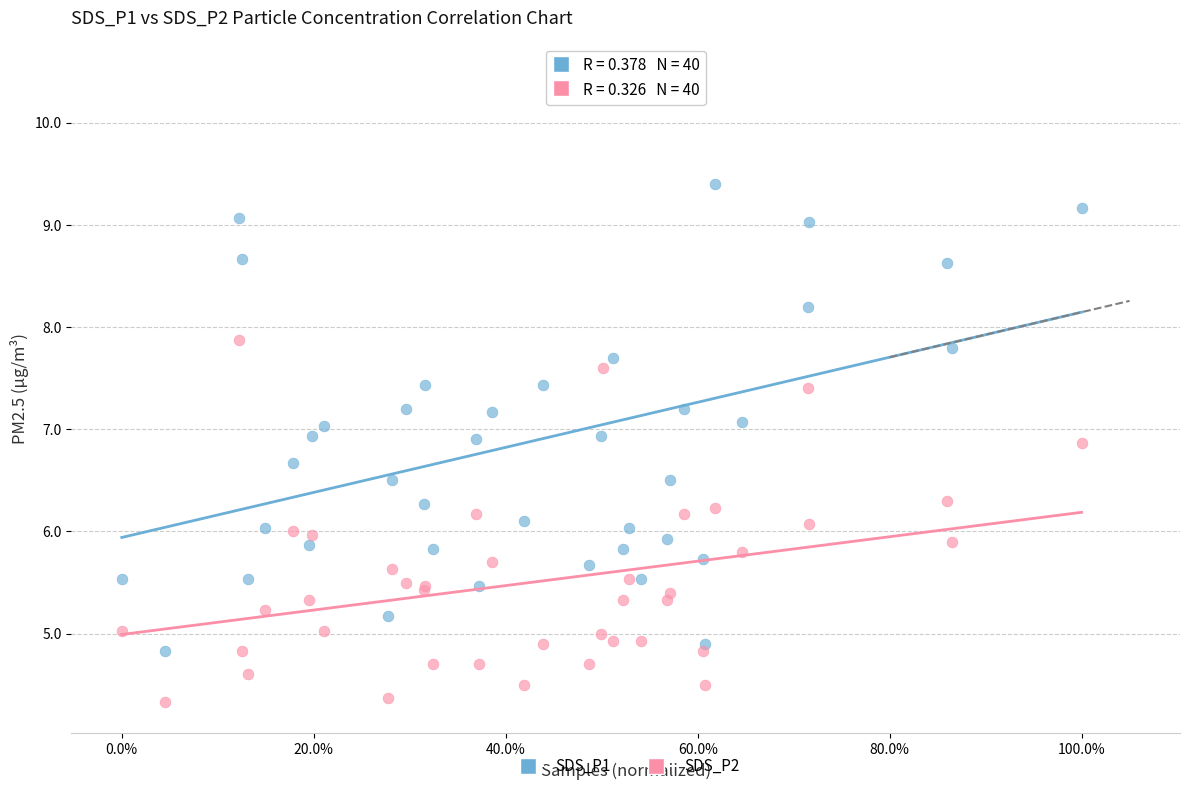

What is the X range (max minus min) for the scatter plot?

1.0